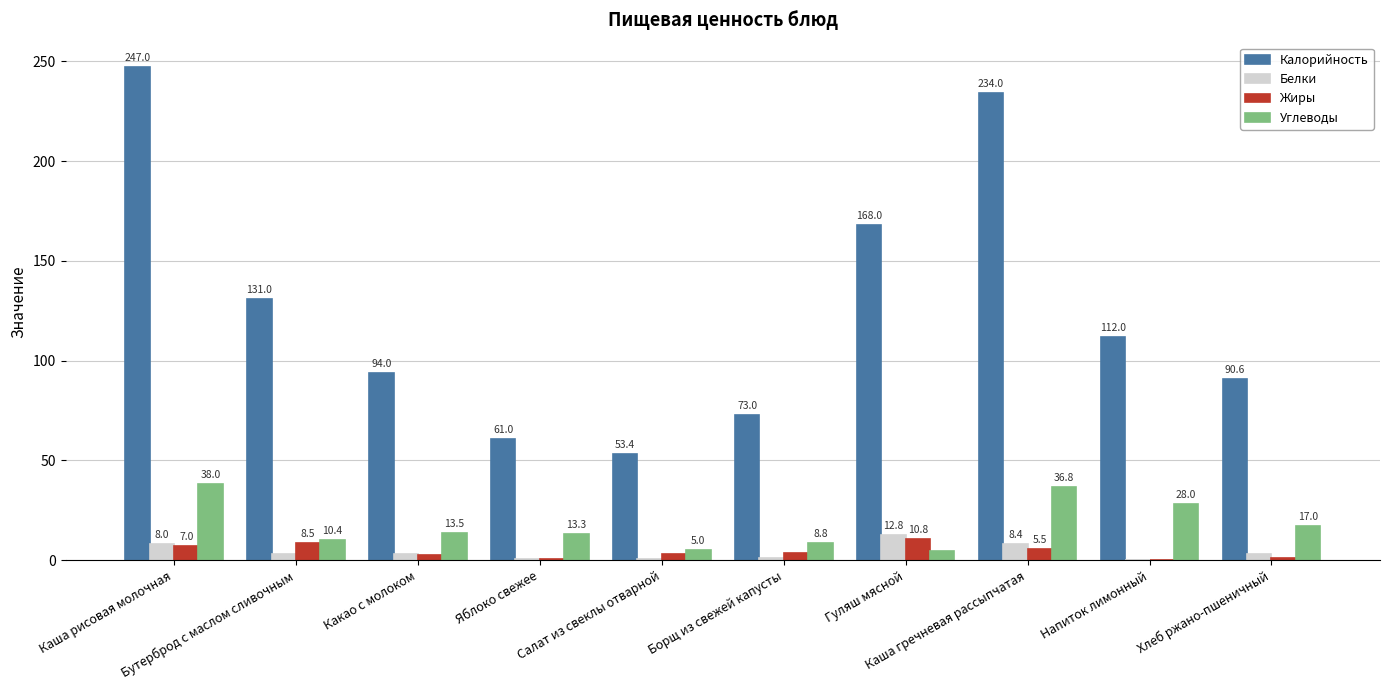

What is the maximum value for Углеводы?

38.0